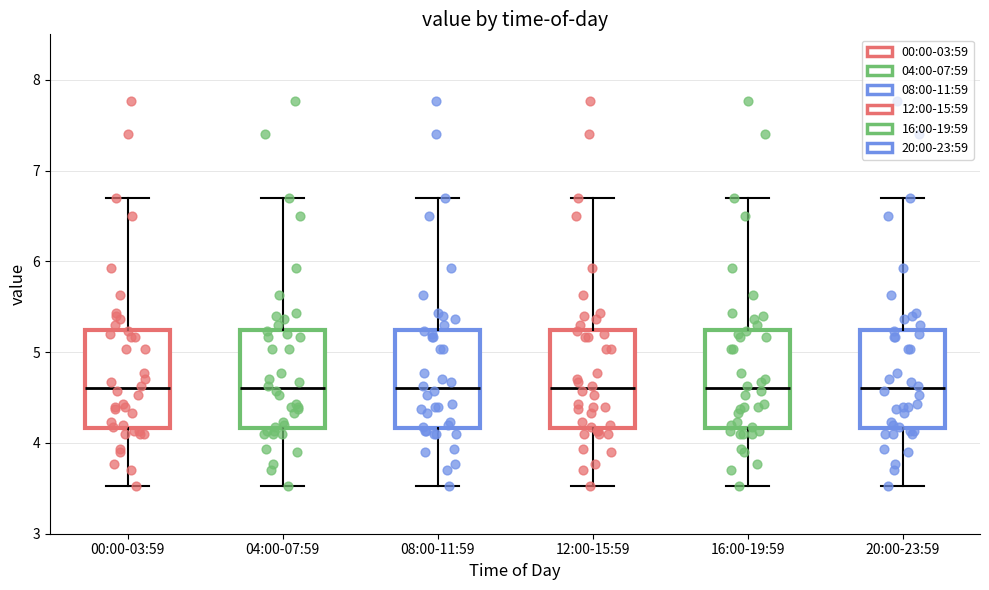

Reading left to right, transcribe this box plot: for each box, give where its median line is, the range the box spans, and where its two whiskers end, as read against the y-axis. The values are not printed on the chart, so give them approximately, as read against the axis.

00:00-03:59: median 4.6, box 4.2 to 5.2, whiskers 3.5 to 6.7
04:00-07:59: median 4.6, box 4.2 to 5.2, whiskers 3.5 to 6.7
08:00-11:59: median 4.6, box 4.2 to 5.2, whiskers 3.5 to 6.7
12:00-15:59: median 4.6, box 4.2 to 5.2, whiskers 3.5 to 6.7
16:00-19:59: median 4.6, box 4.2 to 5.2, whiskers 3.5 to 6.7
20:00-23:59: median 4.6, box 4.2 to 5.2, whiskers 3.5 to 6.7